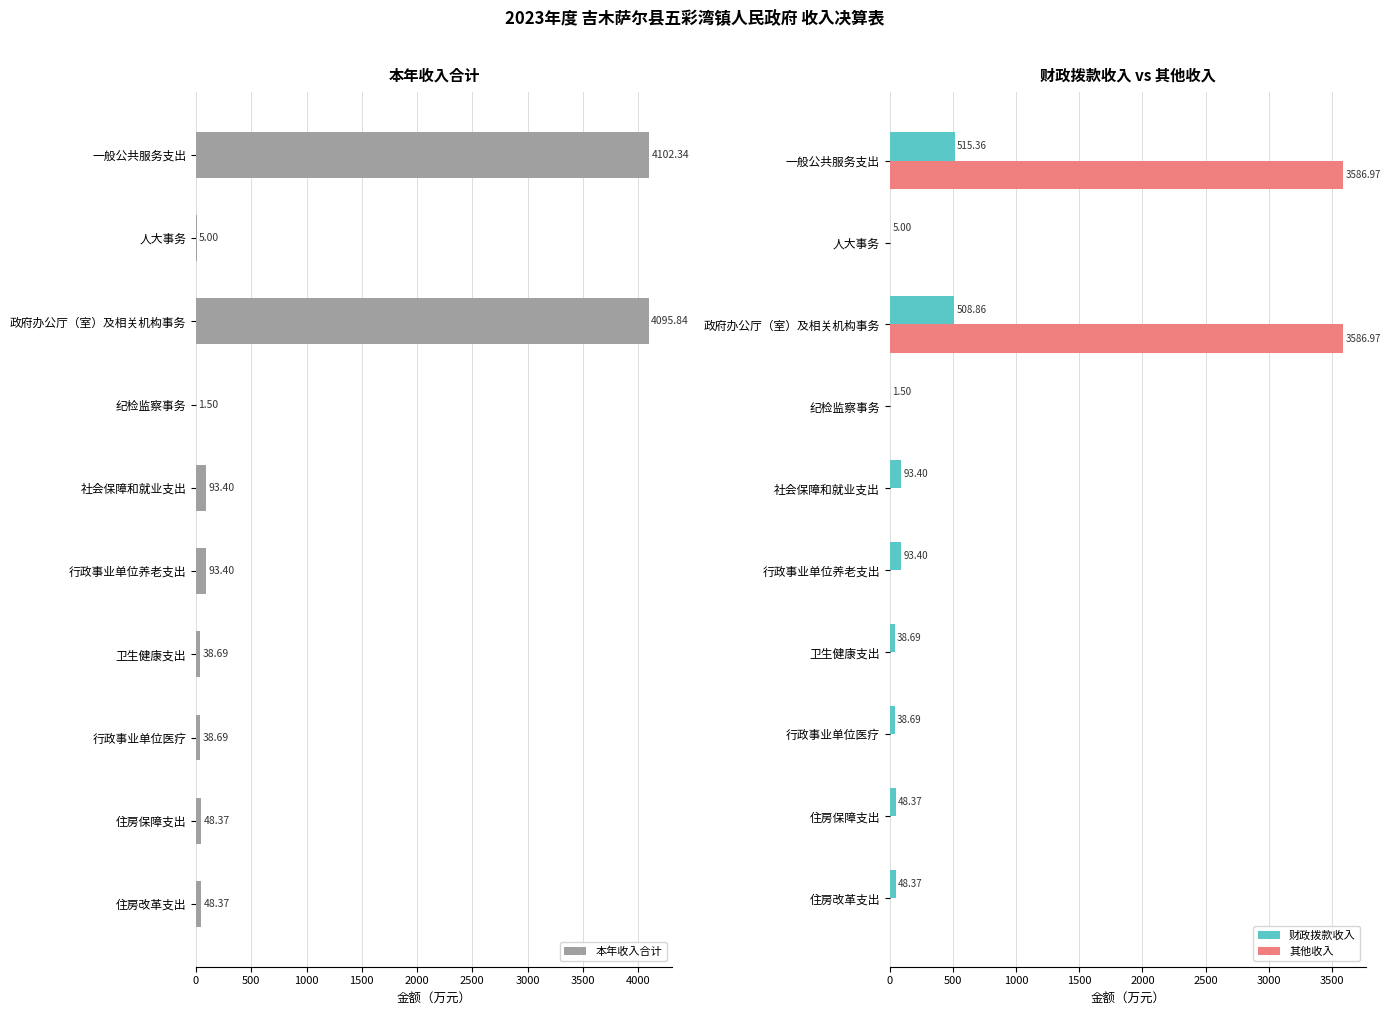

The 其他收入 series shows 2169.3 at 人大事务. True or false?

False